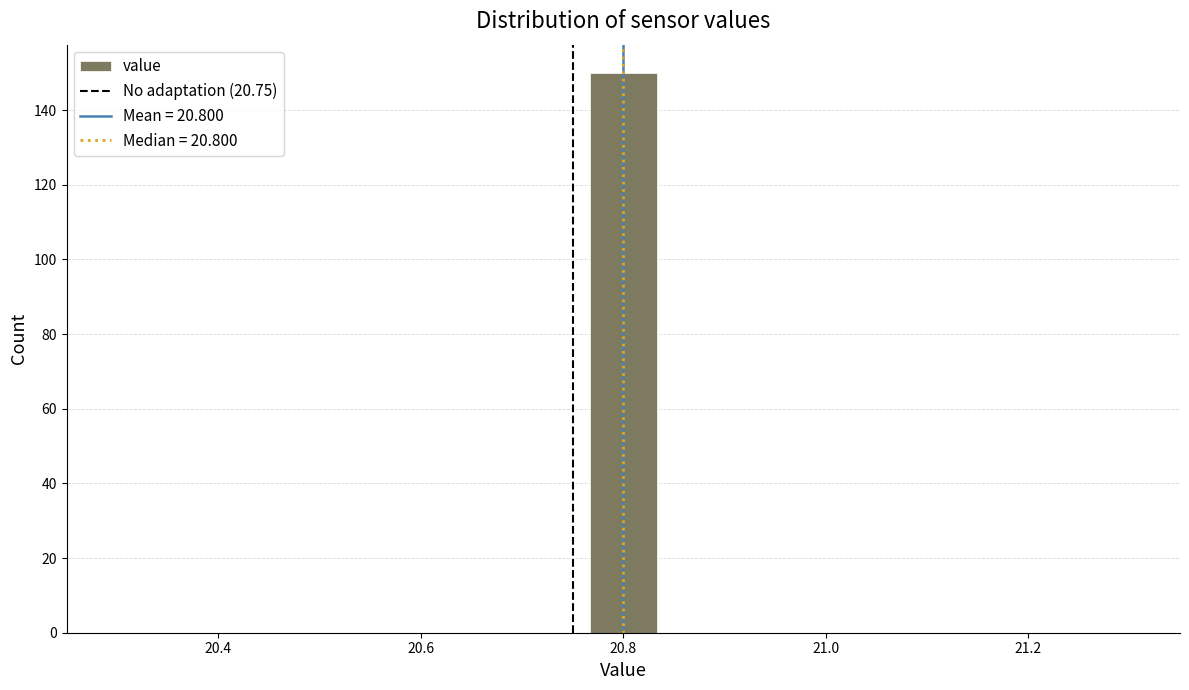

Read against the x-axis, roughly where is the centre of the tallest bar?

20.80